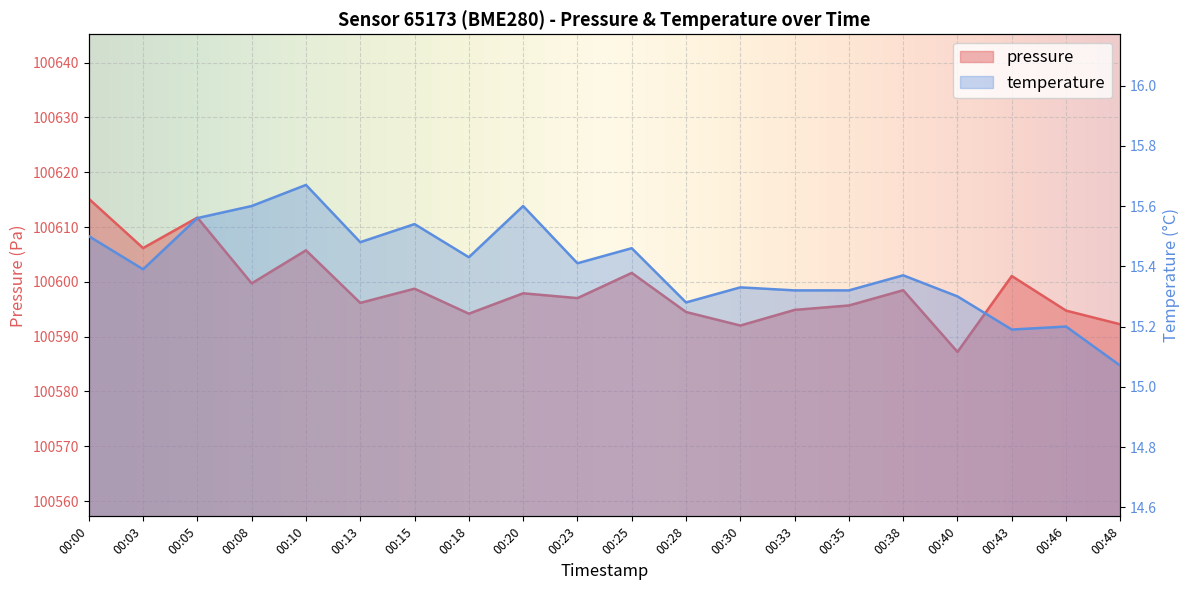

Rank the series by their maximum value, from highest to lowest.

pressure, temperature